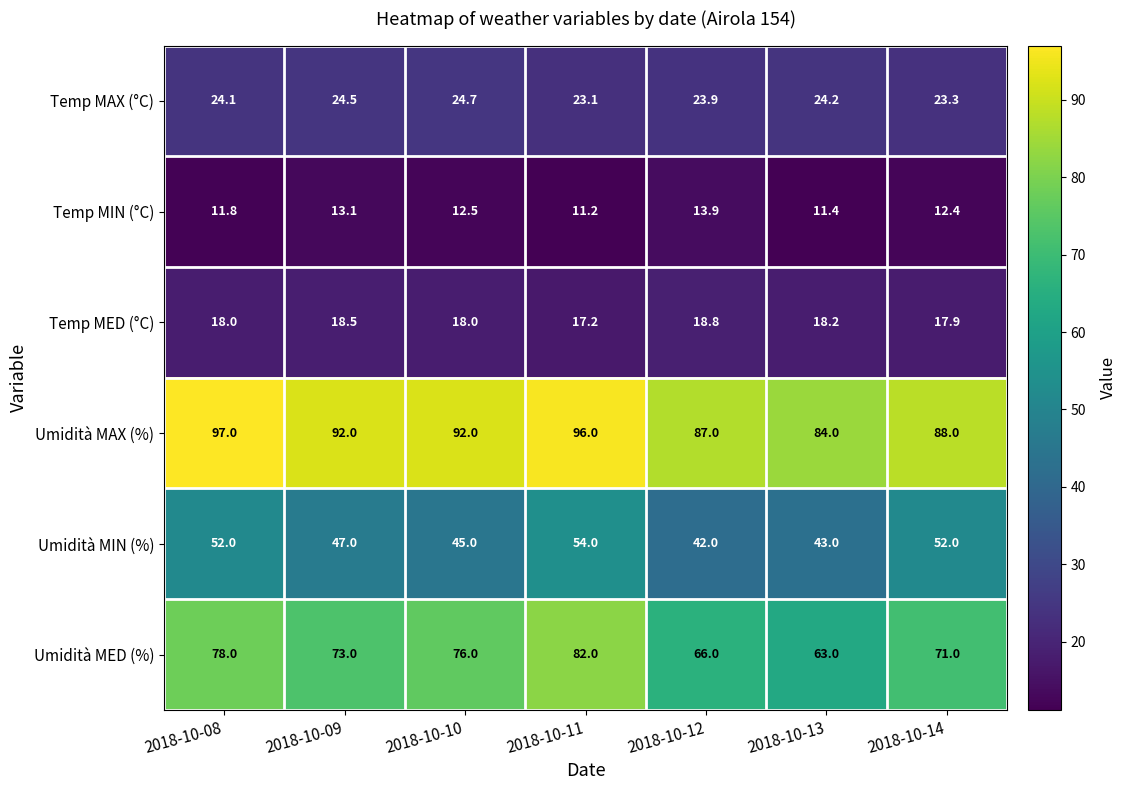

What is the maximum value shown in the chart?

97.0